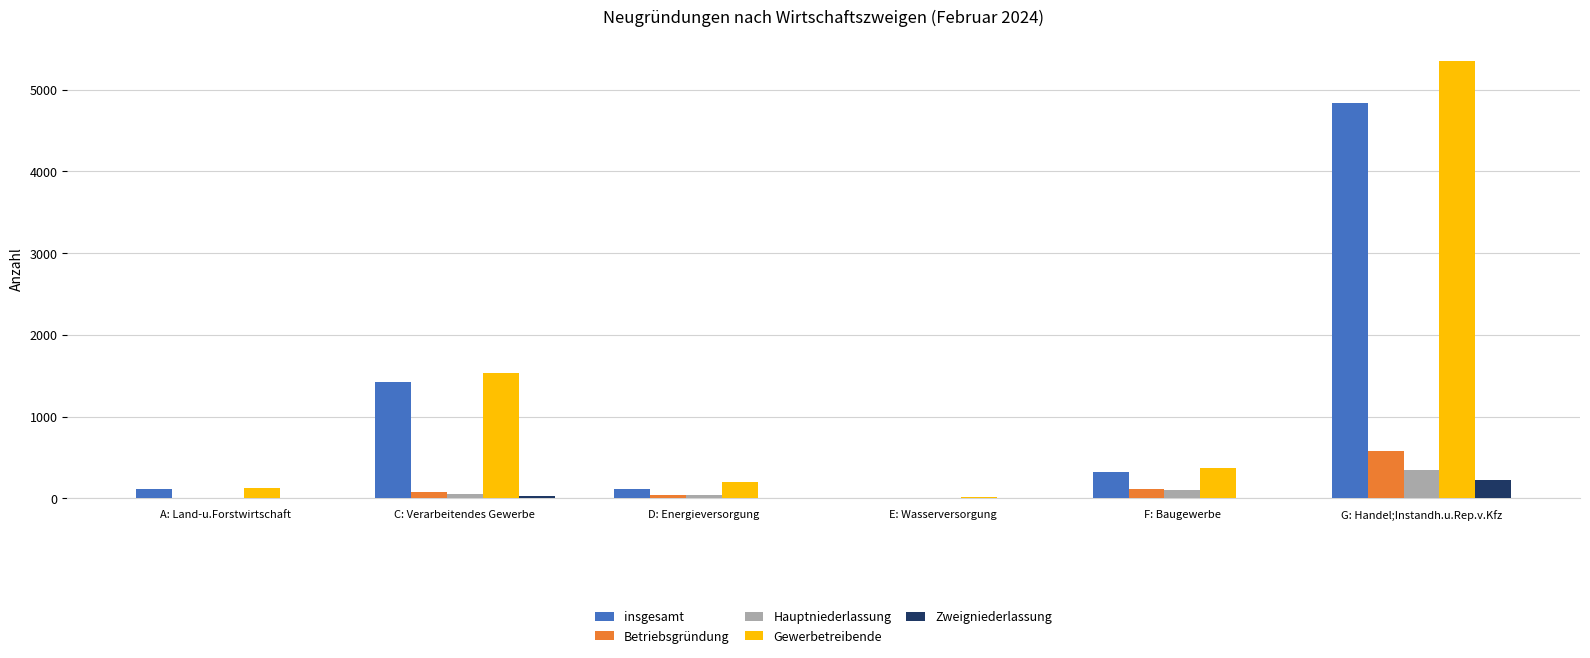

What is the sum of all Zweigniederlassung values?

269